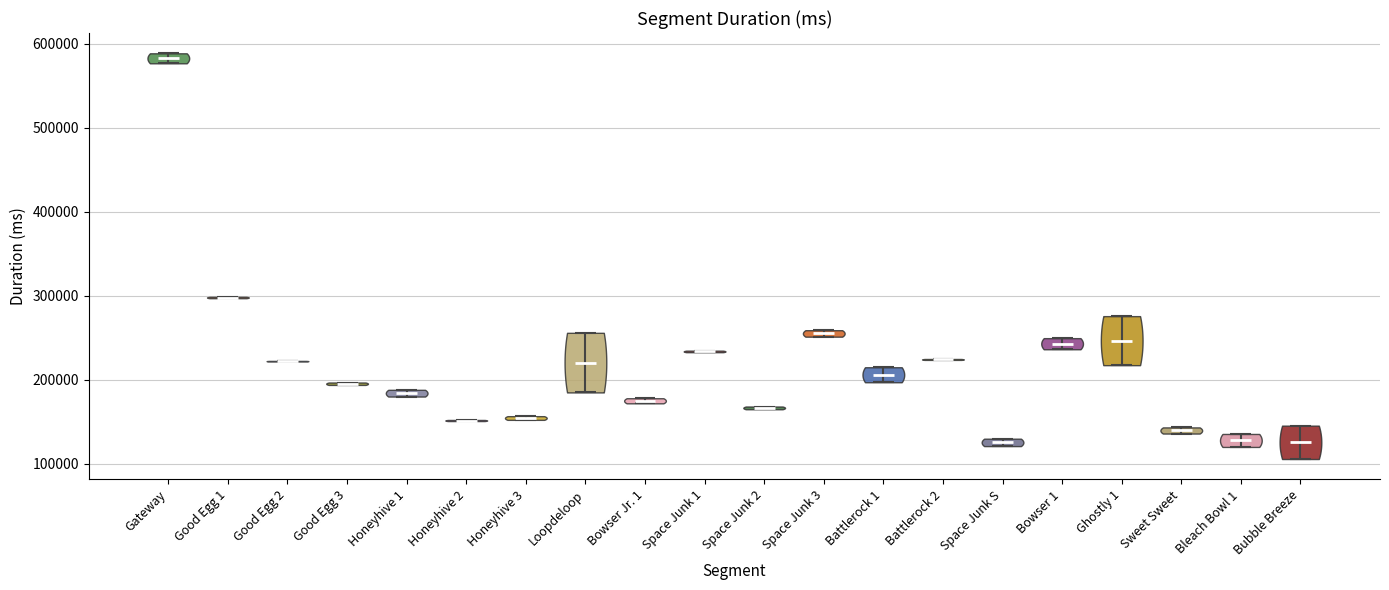

Reading left to right, read every violin against the y-axis: where its median line is, and the lowest and highest points it reaches. The values are not printed on the chart, so give them approximately, as read against the axis.

Gateway: median line 580000, lowest point 580000, highest point 590000
Good Egg 1: median line 300000, lowest point 300000, highest point 300000
Good Egg 2: median line 220000, lowest point 220000, highest point 220000
Good Egg 3: median line 200000, lowest point 190000, highest point 200000
Honeyhive 1: median line 180000, lowest point 180000, highest point 190000
Honeyhive 2: median line 150000, lowest point 150000, highest point 150000
Honeyhive 3: median line 150000, lowest point 150000, highest point 160000
Loopdeloop: median line 220000, lowest point 180000, highest point 260000
Bowser Jr. 1: median line 170000, lowest point 170000, highest point 180000
Space Junk 1: median line 230000, lowest point 230000, highest point 230000
Space Junk 2: median line 170000, lowest point 160000, highest point 170000
Space Junk 3: median line 260000, lowest point 250000, highest point 260000
Battlerock 1: median line 210000, lowest point 200000, highest point 210000
Battlerock 2: median line 220000, lowest point 220000, highest point 220000
Space Junk S: median line 130000, lowest point 120000, highest point 130000
Bowser 1: median line 240000, lowest point 240000, highest point 250000
Ghostly 1: median line 250000, lowest point 220000, highest point 280000
Sweet Sweet: median line 140000, lowest point 140000, highest point 140000
Bleach Bowl 1: median line 130000, lowest point 120000, highest point 140000
Bubble Breeze: median line 130000, lowest point 110000, highest point 150000